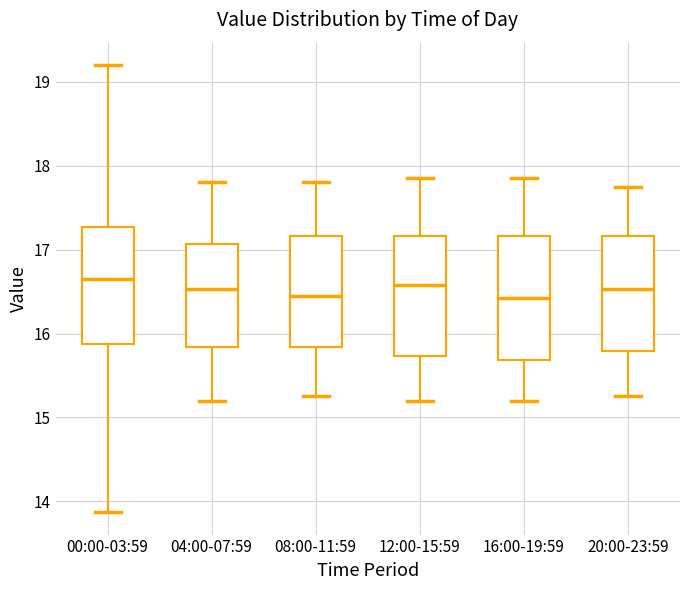

Reading left to right, transcribe this box plot: for each box, give where its median line is, the range the box spans, and where its two whiskers end, as read against the y-axis. The values are not printed on the chart, so give them approximately, as read against the axis.

00:00-03:59: median 16.7, box 15.9 to 17.3, whiskers 13.9 to 19.2
04:00-07:59: median 16.5, box 15.8 to 17.1, whiskers 15.2 to 17.8
08:00-11:59: median 16.5, box 15.8 to 17.2, whiskers 15.3 to 17.8
12:00-15:59: median 16.6, box 15.7 to 17.2, whiskers 15.2 to 17.9
16:00-19:59: median 16.4, box 15.7 to 17.2, whiskers 15.2 to 17.9
20:00-23:59: median 16.5, box 15.8 to 17.2, whiskers 15.3 to 17.8